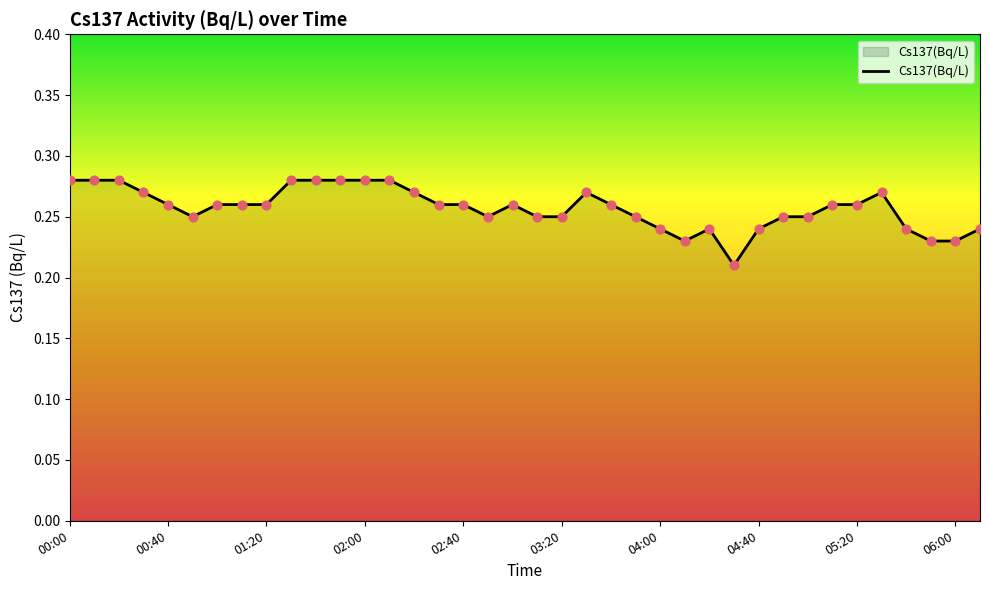

How many lines are shown in the chart?

1